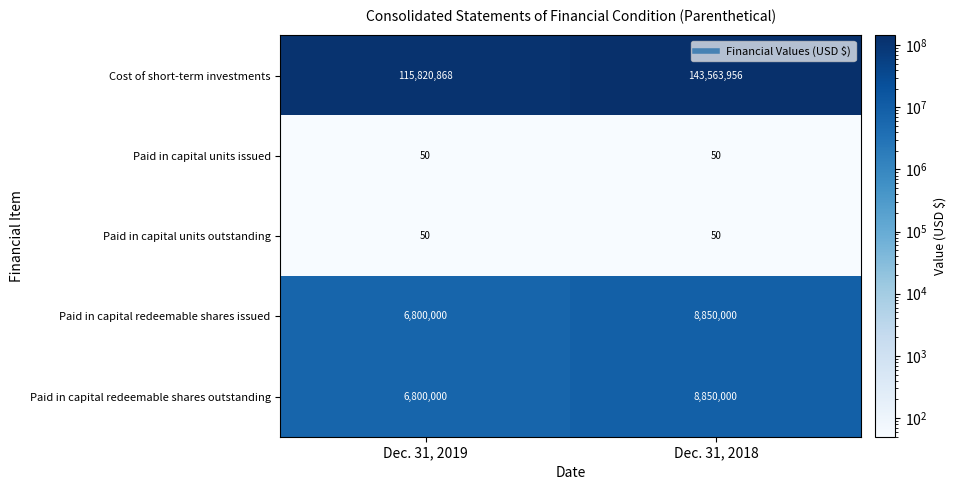

What is the smallest value displayed?

50